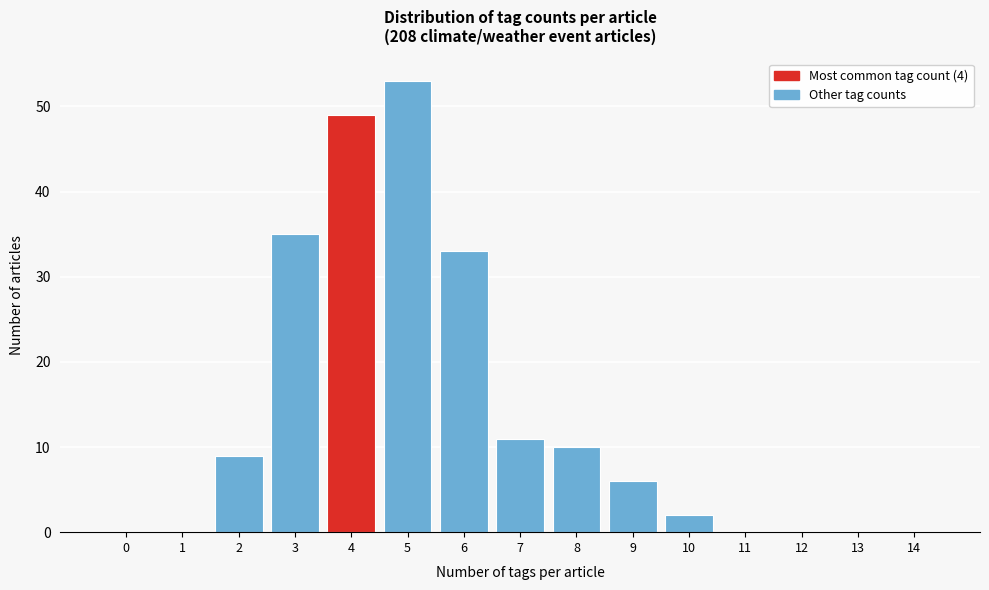

Reading left to right, extract all data points from this chart.

0=0	1=0	2=9	3=35	4=49	5=53	6=33	7=11	8=10	9=6	10=2	11=0	12=0	13=0	14=0